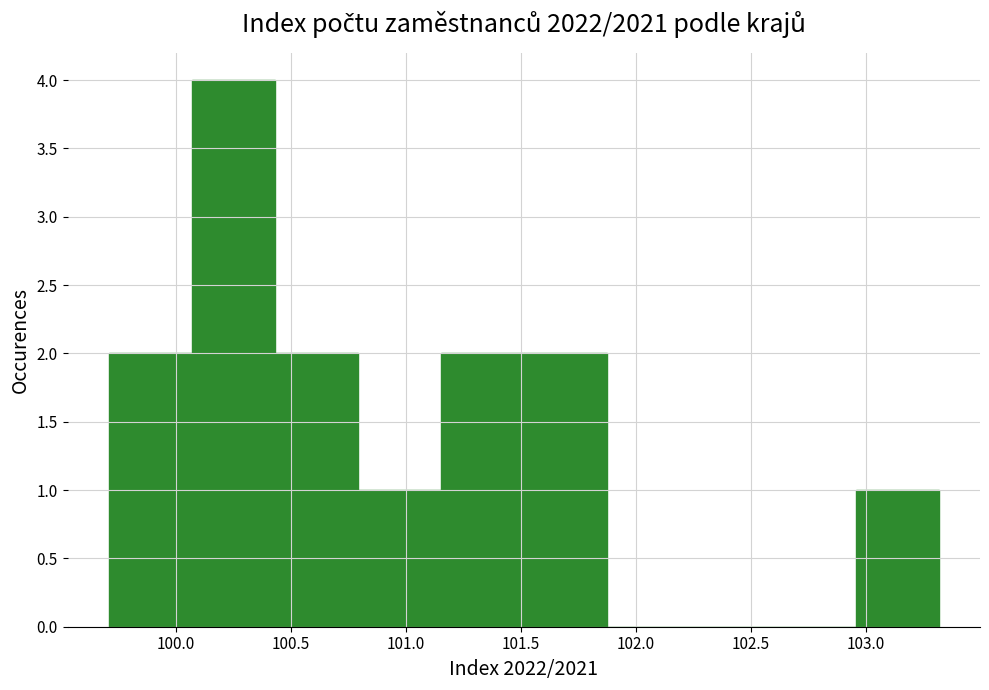

Reading left to right, transcribe this chart: for each bar, give the range it covers on the x-axis and its height. Neither the bar edges nor the heights are printed on the chart, so give them approximately, as read against the axes.

99.70 to 100.05: 2
100.05 to 100.45: 4
100.45 to 100.80: 2
100.80 to 101.15: 1
101.15 to 101.50: 2
101.50 to 101.85: 2
101.85 to 102.25: 0
102.25 to 102.60: 0
102.60 to 102.95: 0
102.95 to 103.30: 1